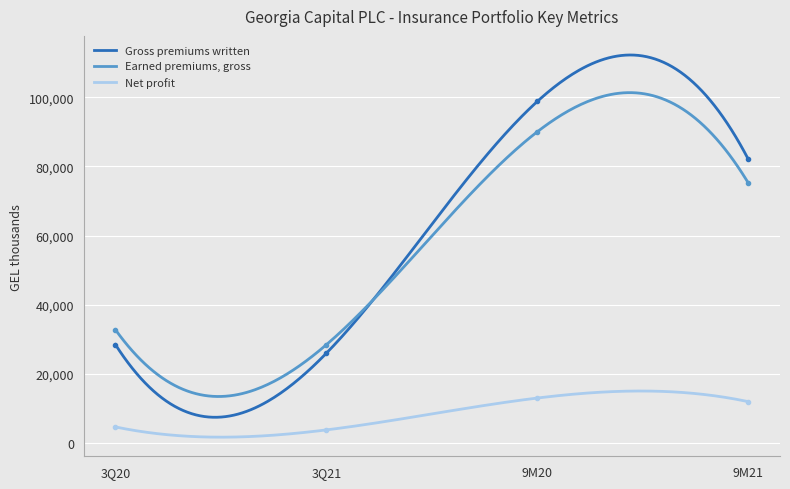

True or false: Earned premiums, gross and Net profit intersect in this chart.

False